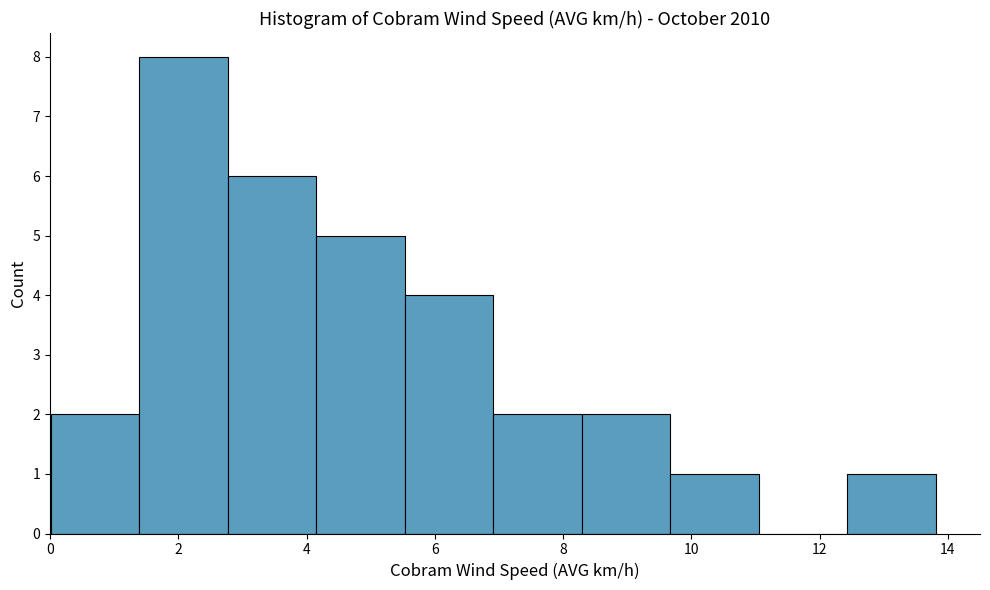

Reading left to right, list every bar in this chart as the range it spans on the x-axis followed by its height. Neither the bar edges nor the heights are printed on the chart, so give them approximately, as read against the axes.

0.0 to 1.4: 2
1.4 to 2.8: 8
2.8 to 4.2: 6
4.2 to 5.6: 5
5.6 to 7.0: 4
7.0 to 8.2: 2
8.2 to 9.6: 2
9.6 to 11.0: 1
11.0 to 12.4: 0
12.4 to 13.8: 1